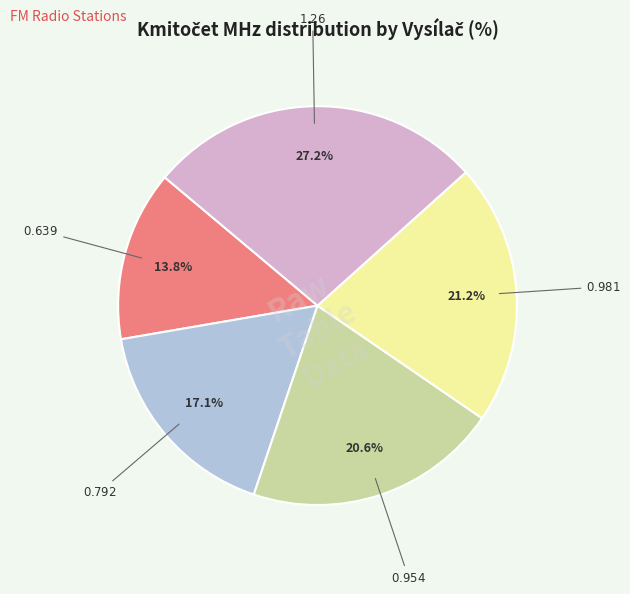

Is there any slice that represents more than half of the pie?

No